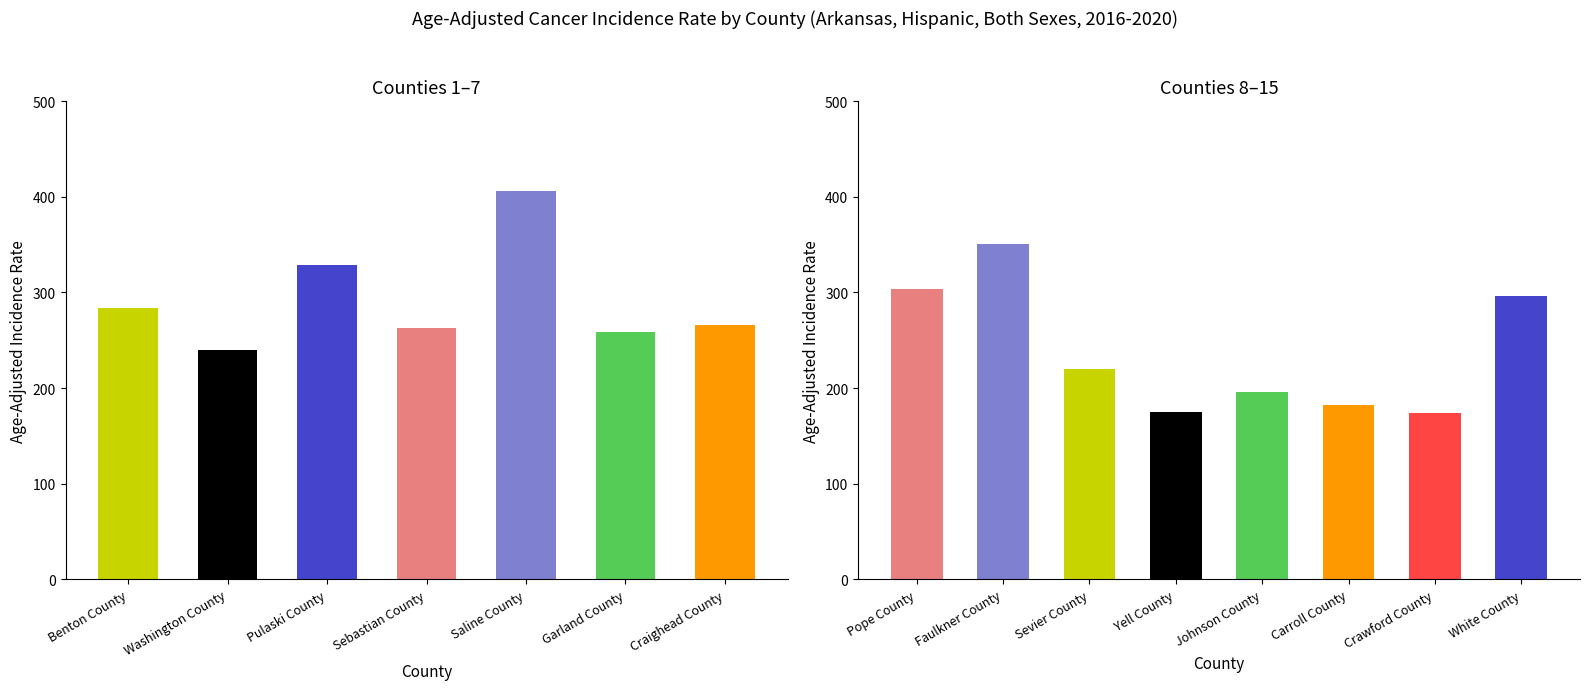

How many data points are less than 262?

7